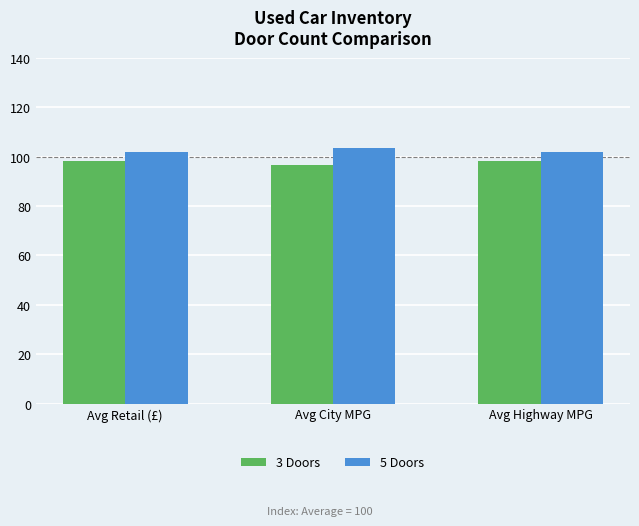

At which label does 3 Doors reach its minimum?

Avg City MPG